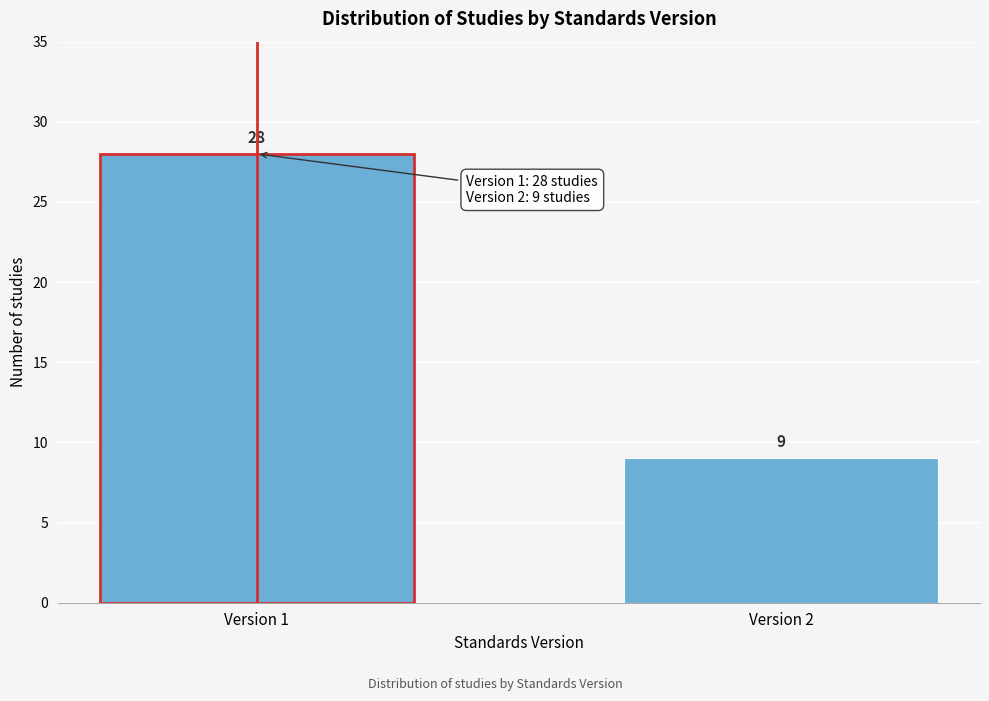

Reading right to left, transcribe all the data shown in this chart.

9	28